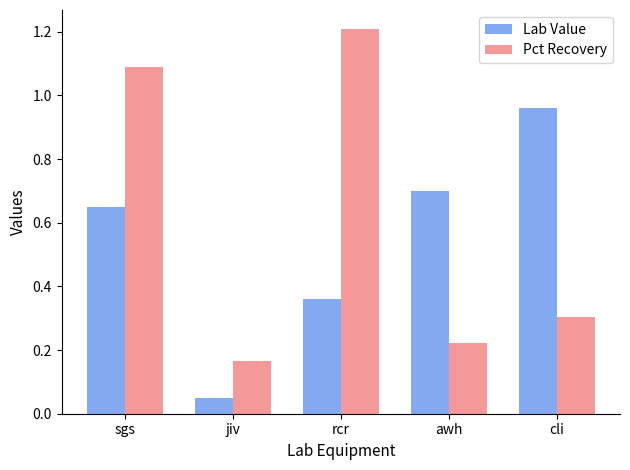

Where is Pct Recovery nearest to the value 0?

jiv